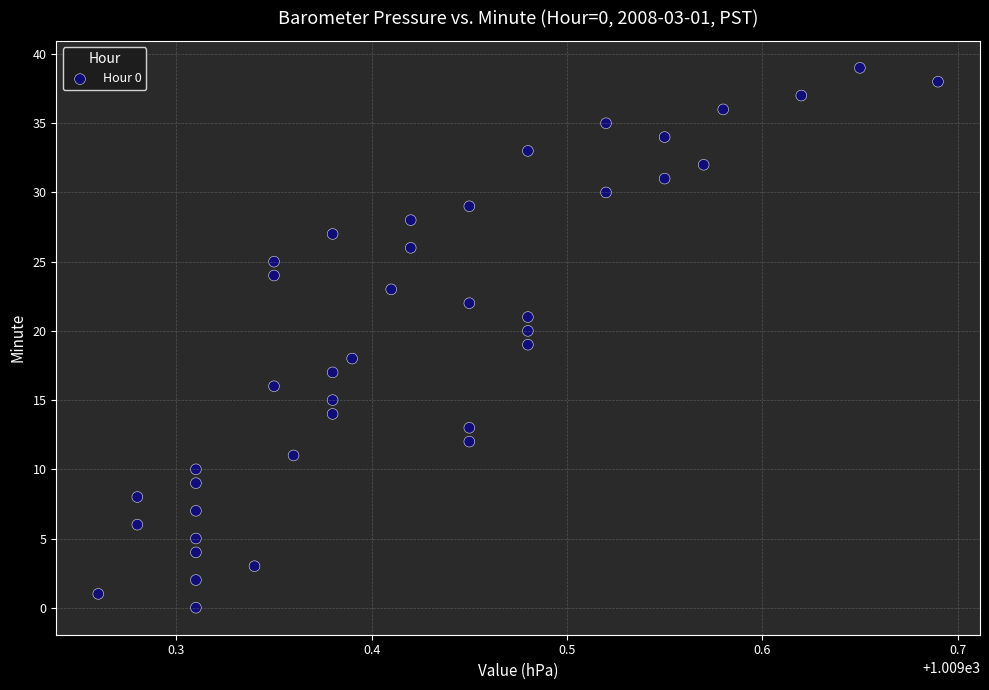

What is the range of Y values (max minus min)?

39